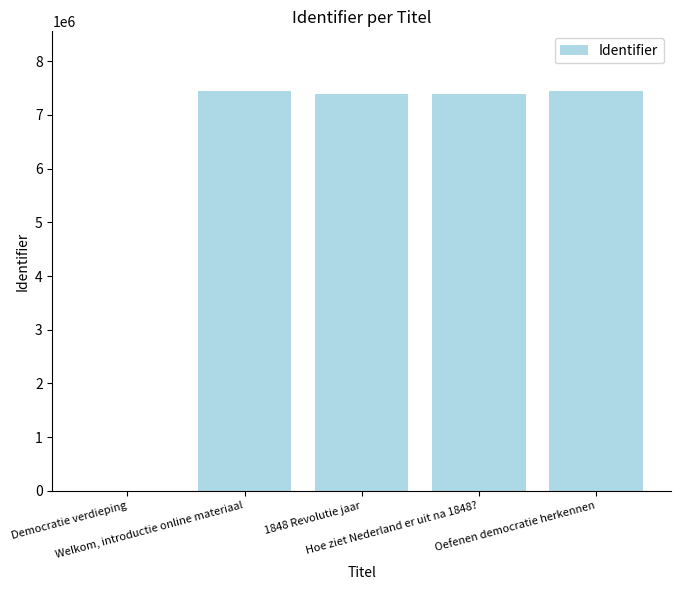

What is the sum of all values?

29673056